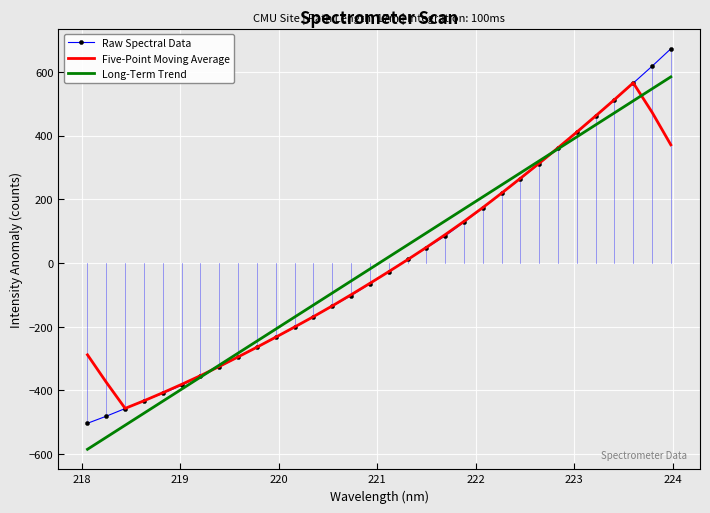

What is the maximum value for Long-Term Trend?

584.2